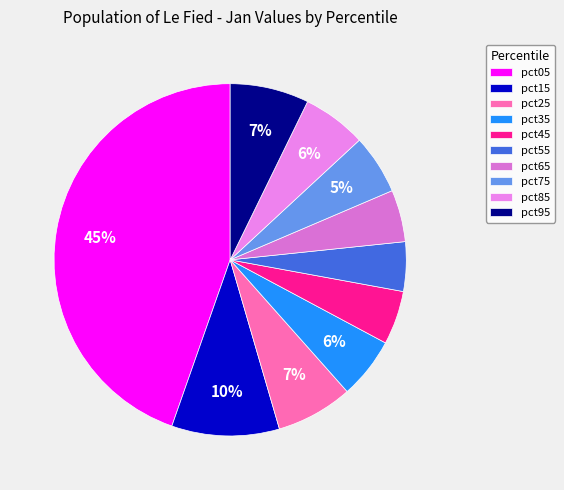

Count the number of slices in the pie.

10